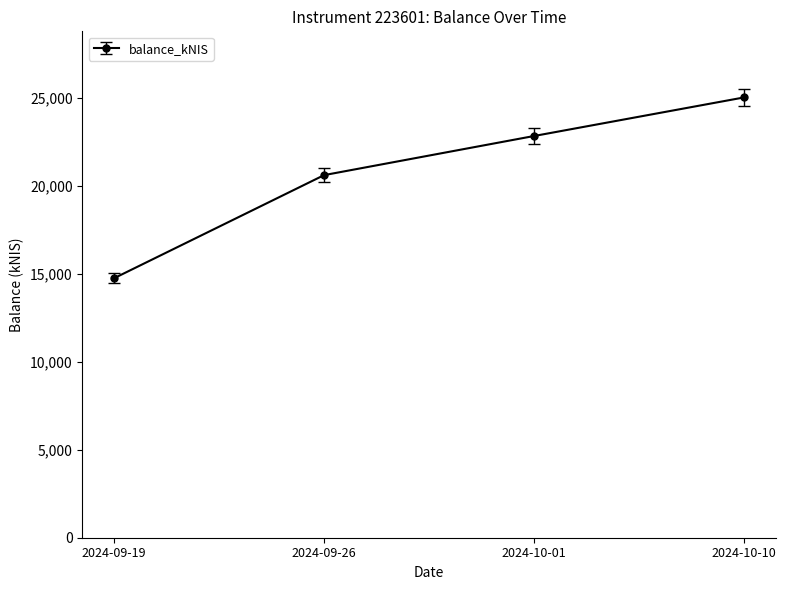

What is the difference between the second highest and second lowest values?

2223.9